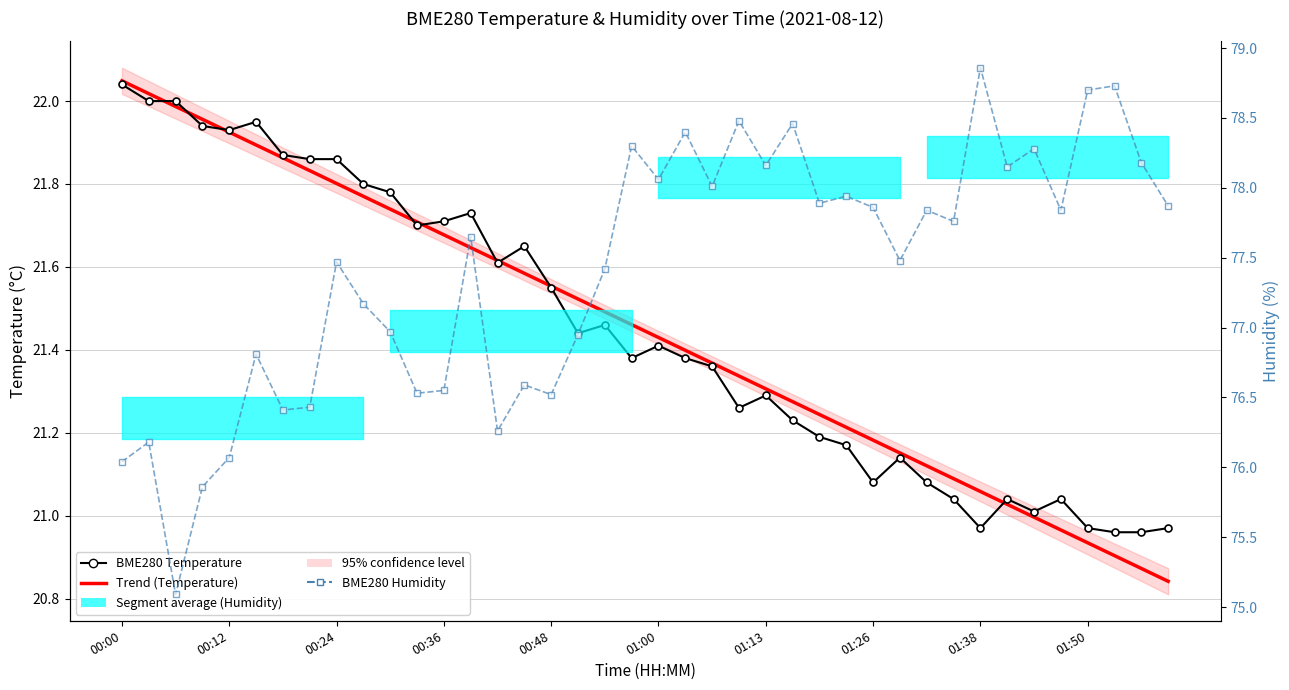

Which series has the widest spread of values?

BME280 Humidity